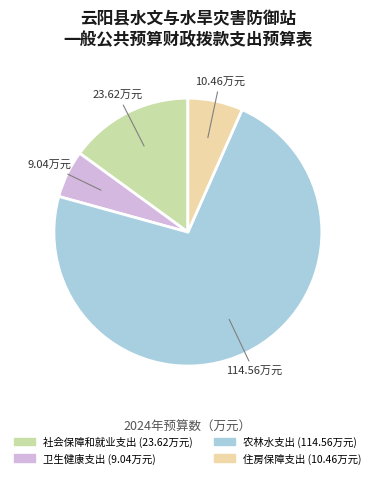

The 住房保障支出 slice represents 7% of the pie. True or false?

True